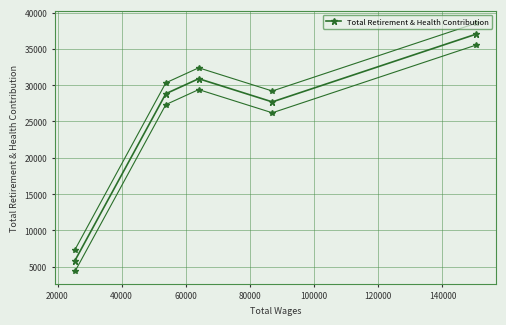

How many values are below 28820?

2